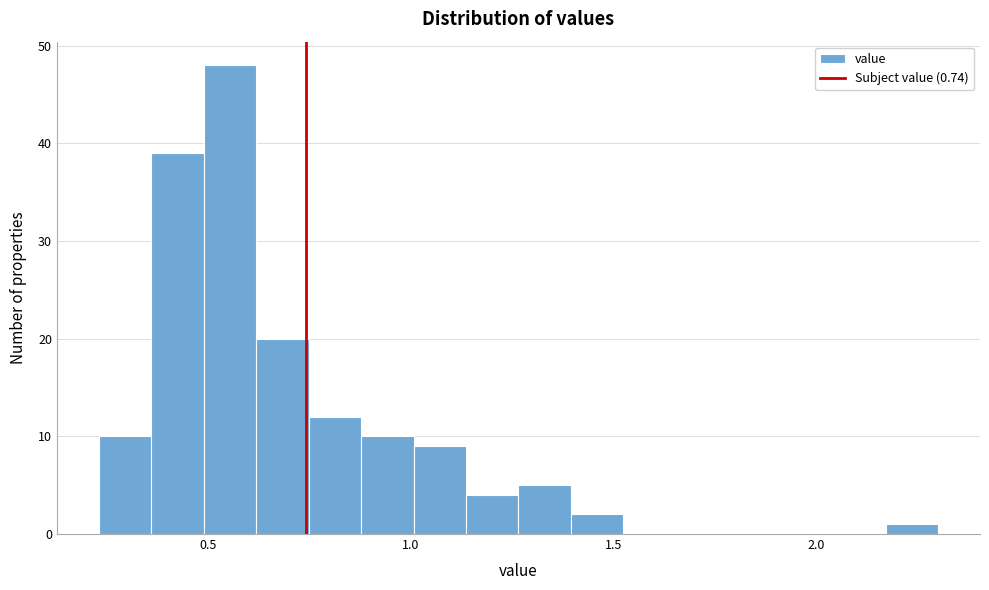

Read against the x-axis, roughly where is the centre of the tallest bar?

0.55